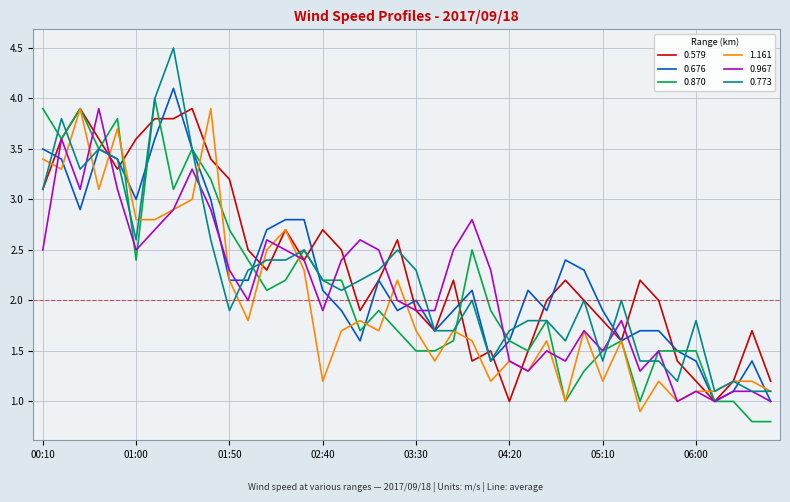

What is the lowest value of the 0.773 series?

1.1